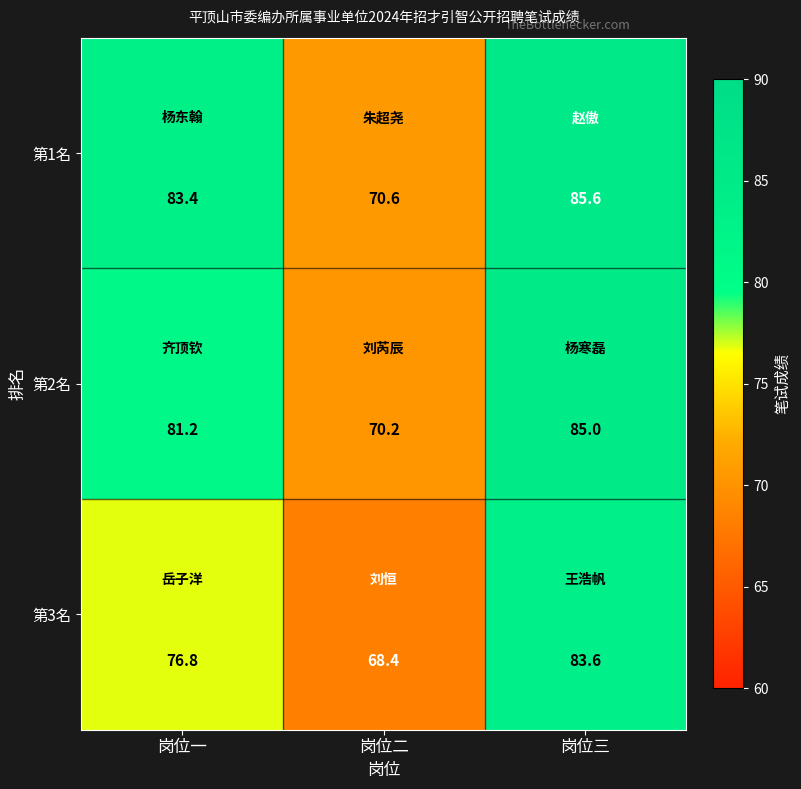

Between 岗位一 and 岗位二, which series saw the biggest shift?

第1名